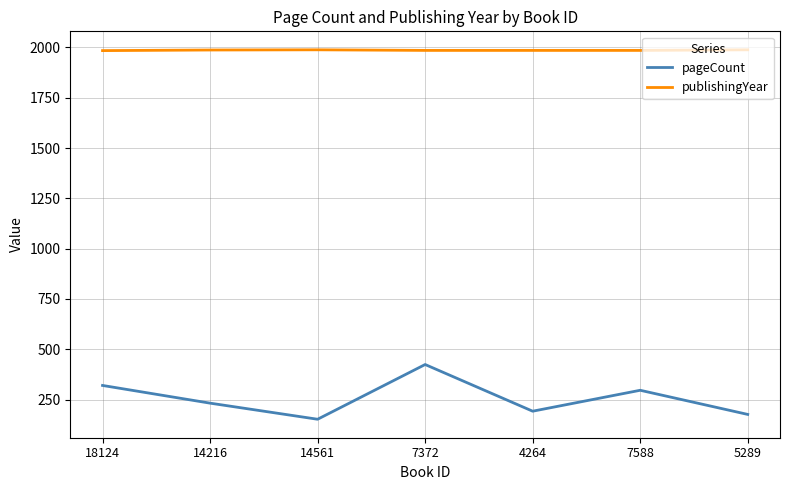

At how many categories does at least one series exceed 773?

7